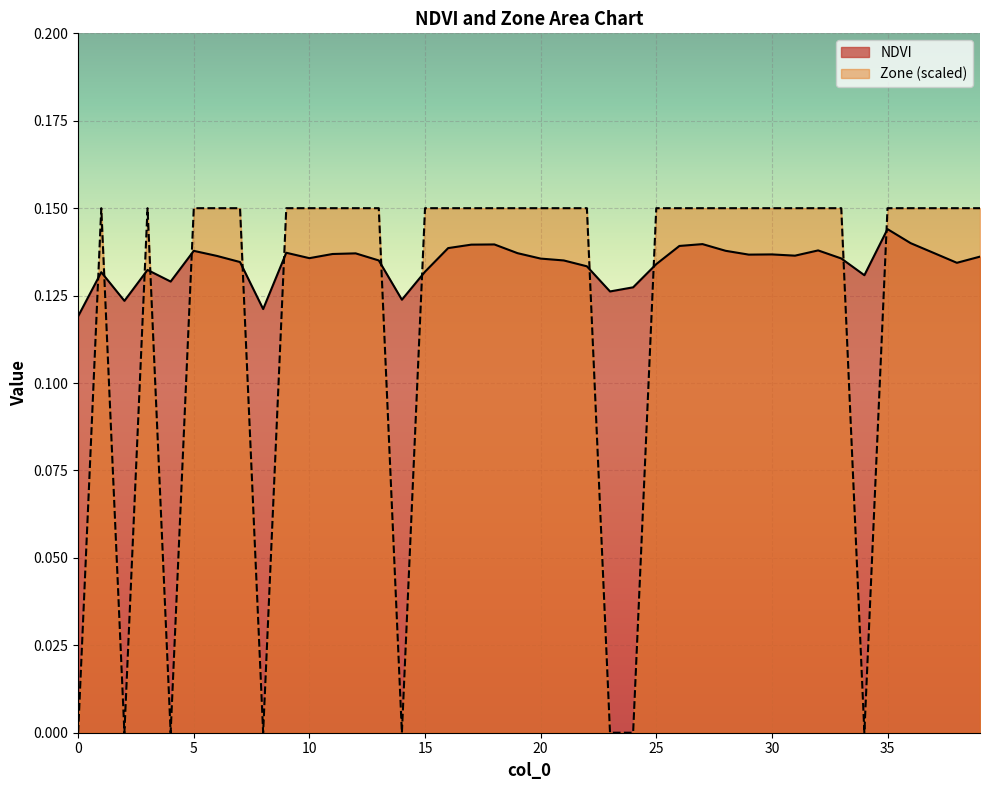

Which has a higher value, 31 or 37?

37